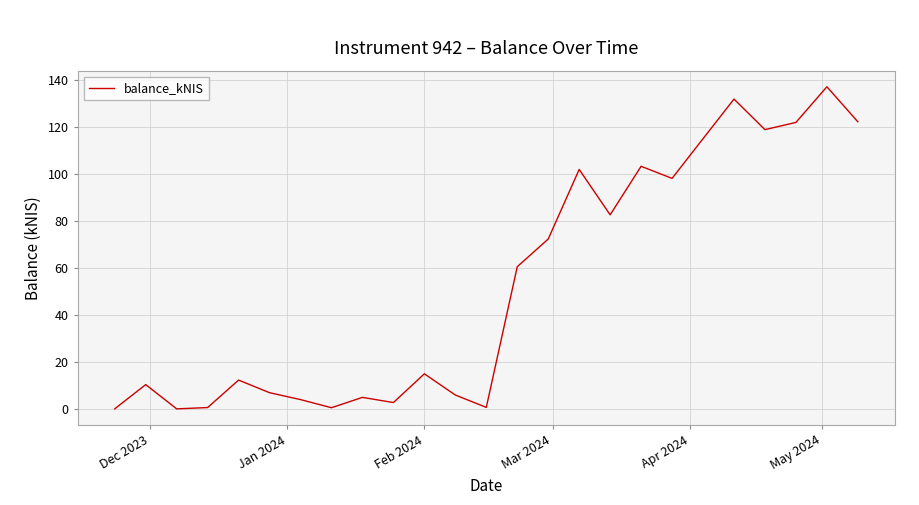

How many values exceed 14?

13